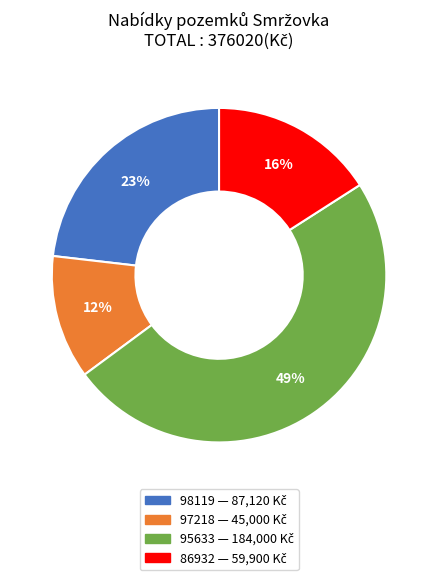

Which category has the smallest portion of the pie?

97218